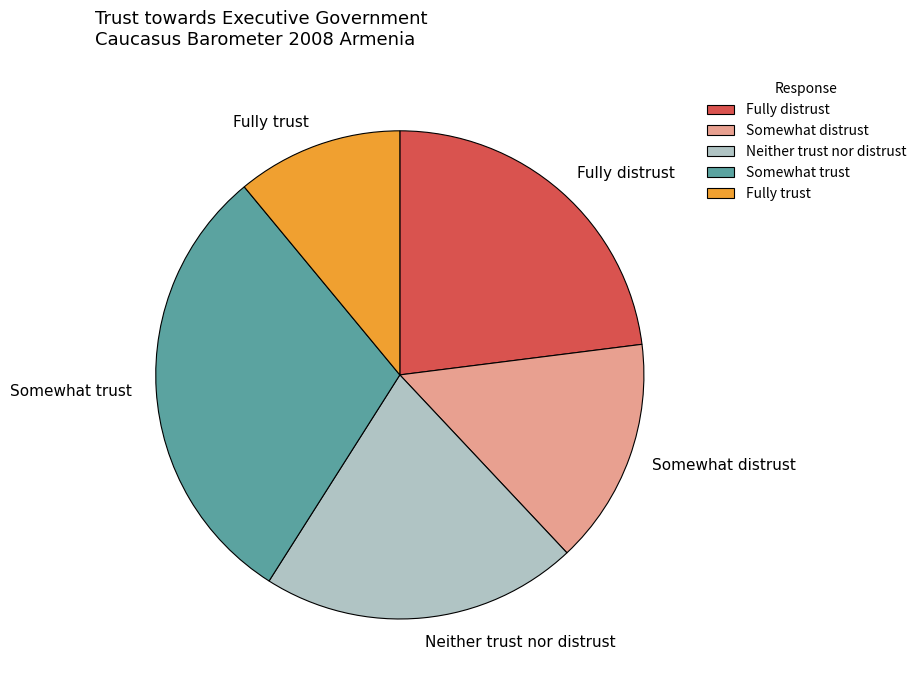

Which category has the smallest portion of the pie?

Fully trust